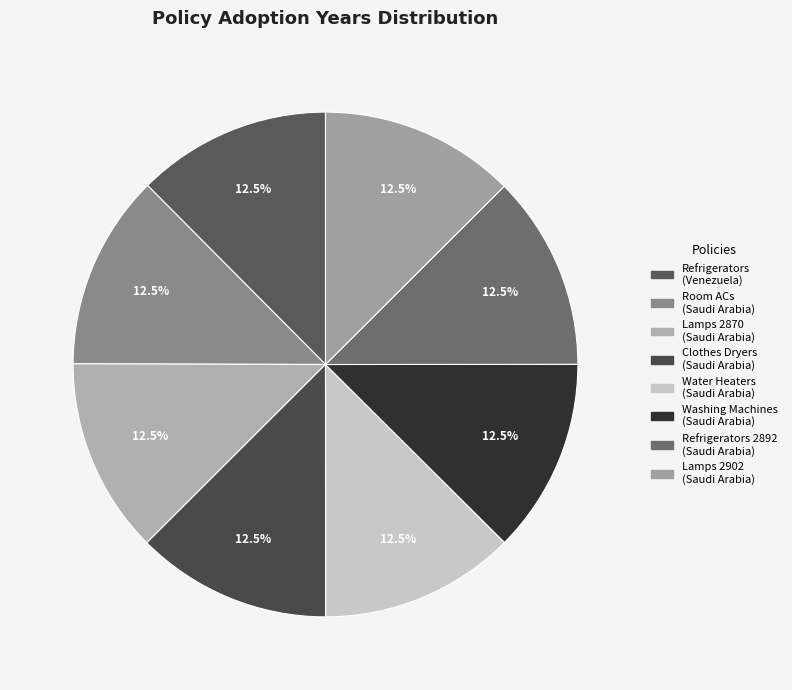

How many segments does this pie chart have?

8